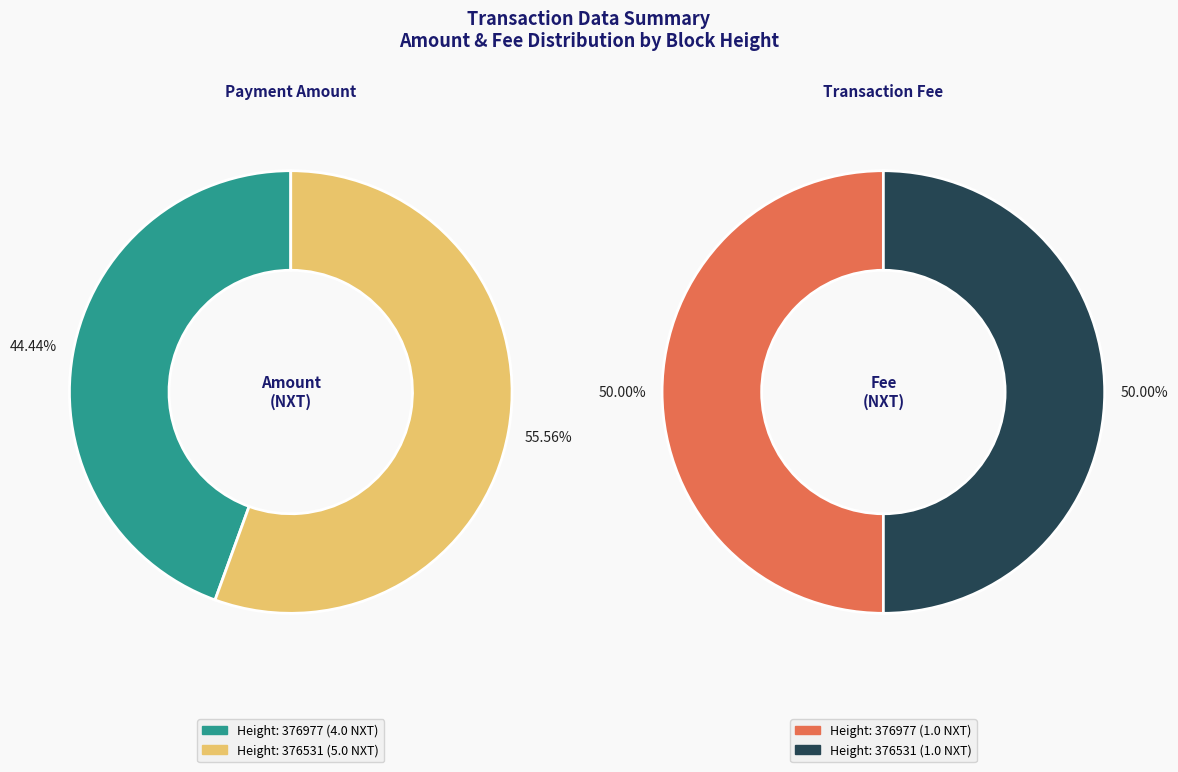

To the nearest percent, what portion does Height: 376531 represent?

56%